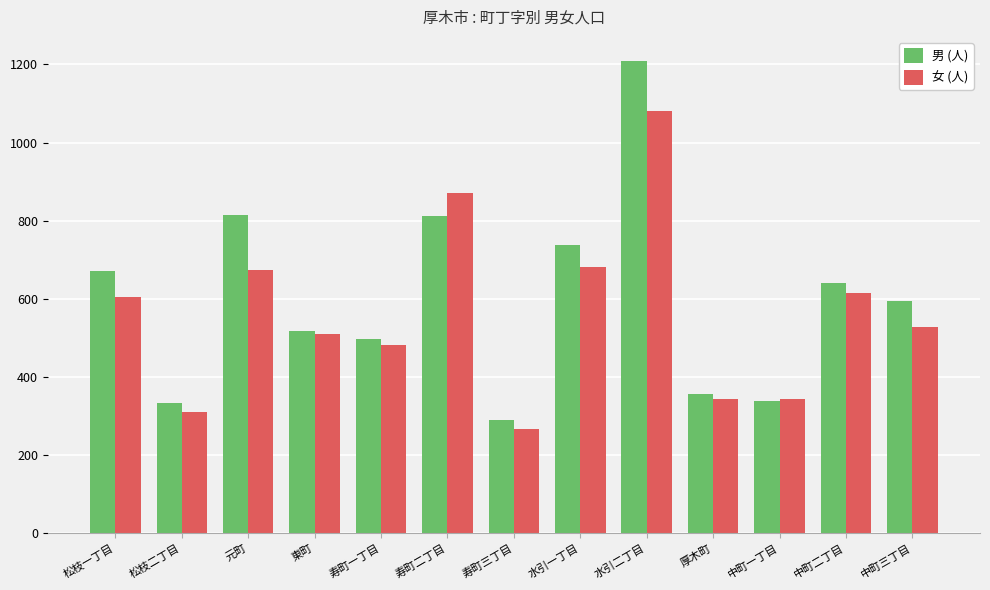

The value of 男 (人) at 元町 is 202. True or false?

False